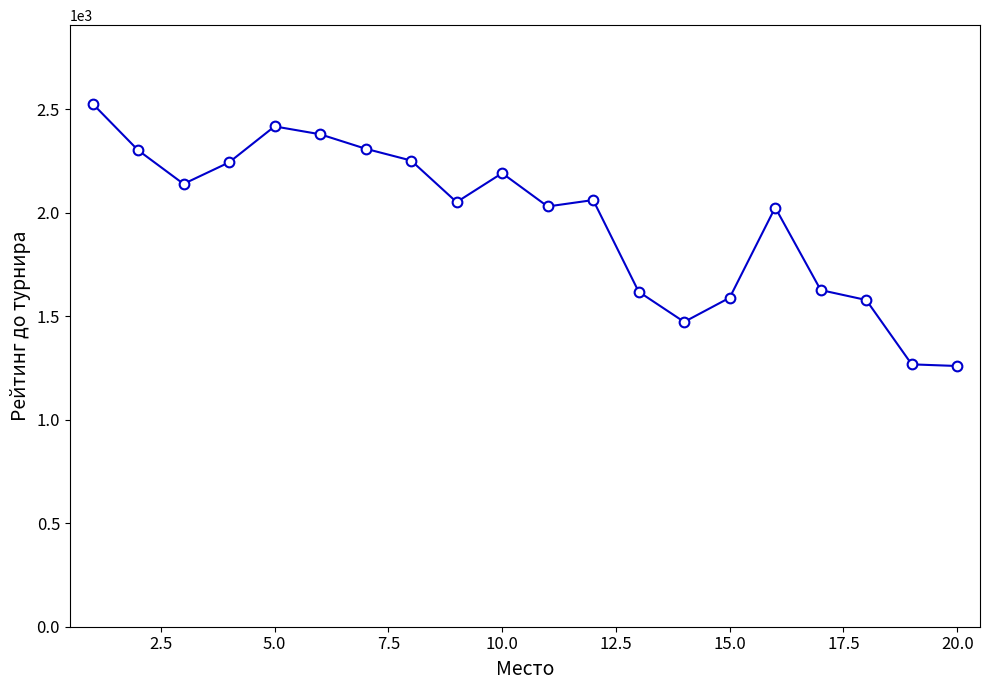

What is the minimum value shown in the chart?

1260